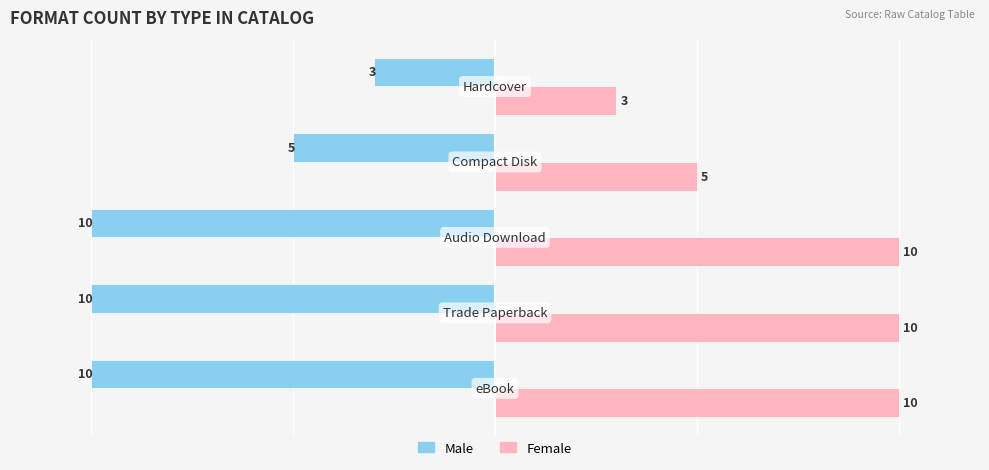

What is the minimum value for Female?

3